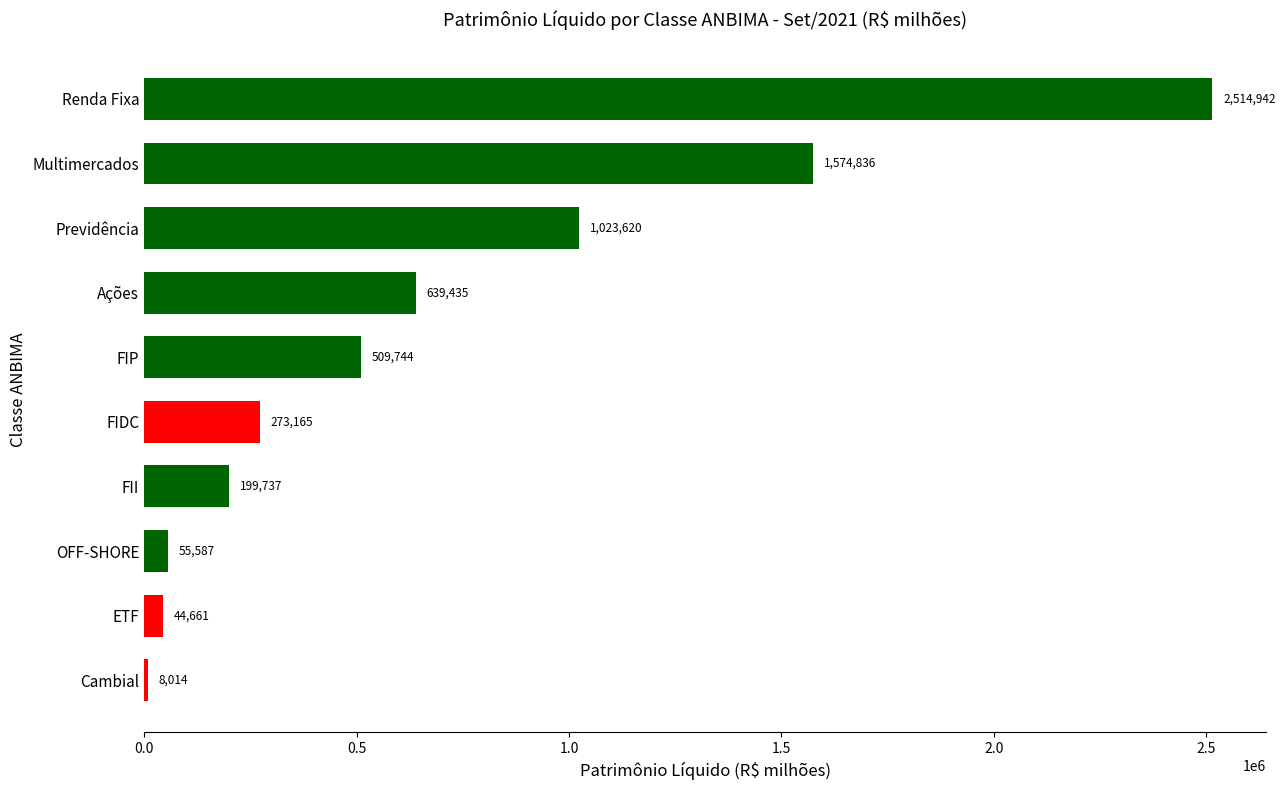

Rank the categories by value from lowest to highest.

Cambial, ETF, OFF-SHORE, FII, FIDC, FIP, Ações, Previdência, Multimercados, Renda Fixa